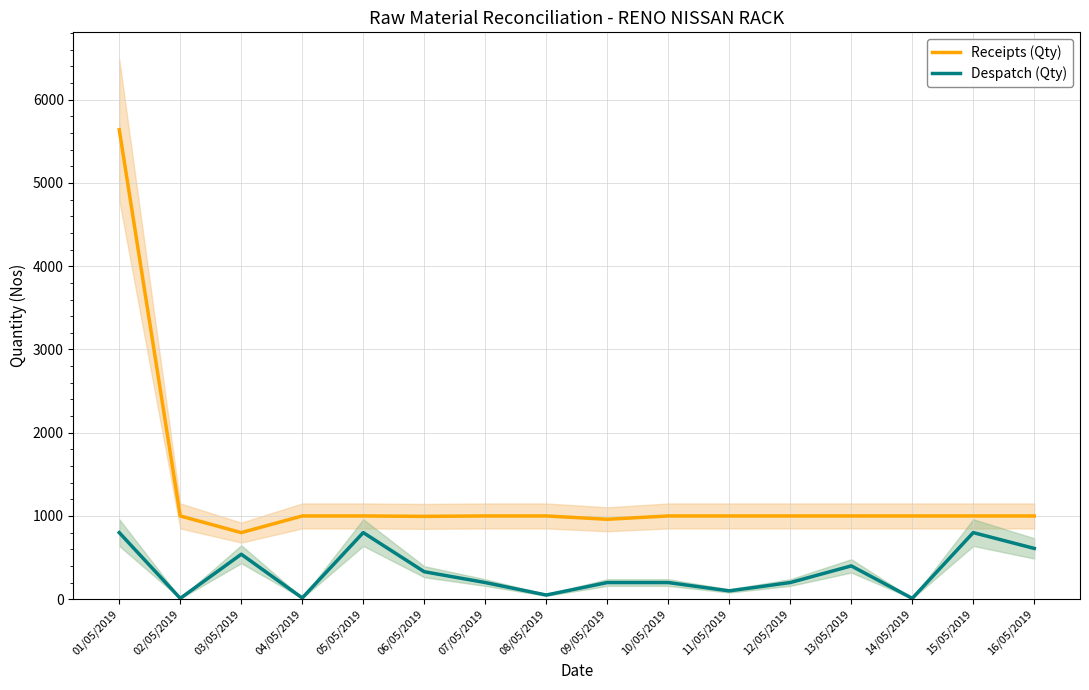

The Despatch (Qty) series shows 400 at 13/05/2019. True or false?

True